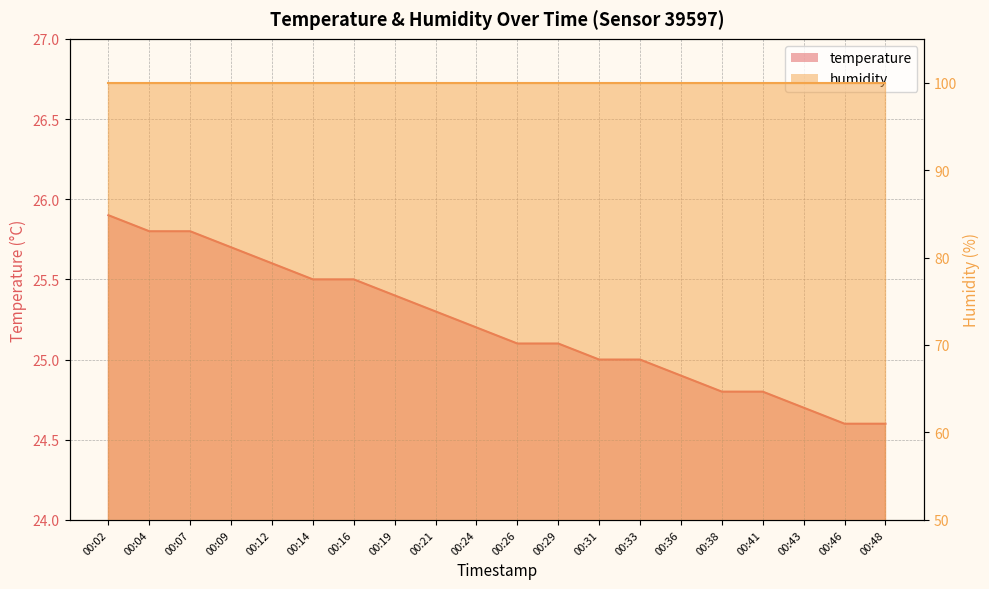

List the labels in order of value, smallest first.

00:46, 00:48, 00:43, 00:38, 00:41, 00:36, 00:31, 00:33, 00:26, 00:29, 00:24, 00:21, 00:19, 00:14, 00:16, 00:12, 00:09, 00:04, 00:07, 00:02